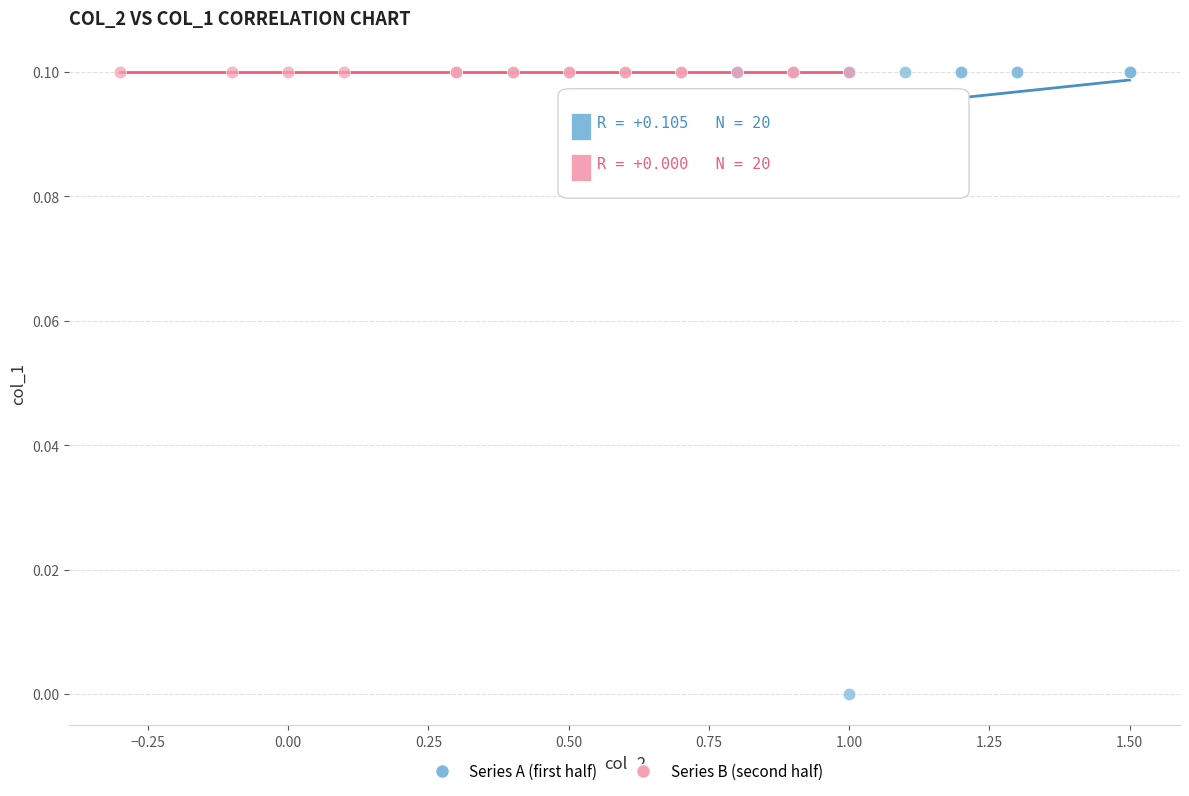

Which series contains the lowest Y value?

Series A (first half)